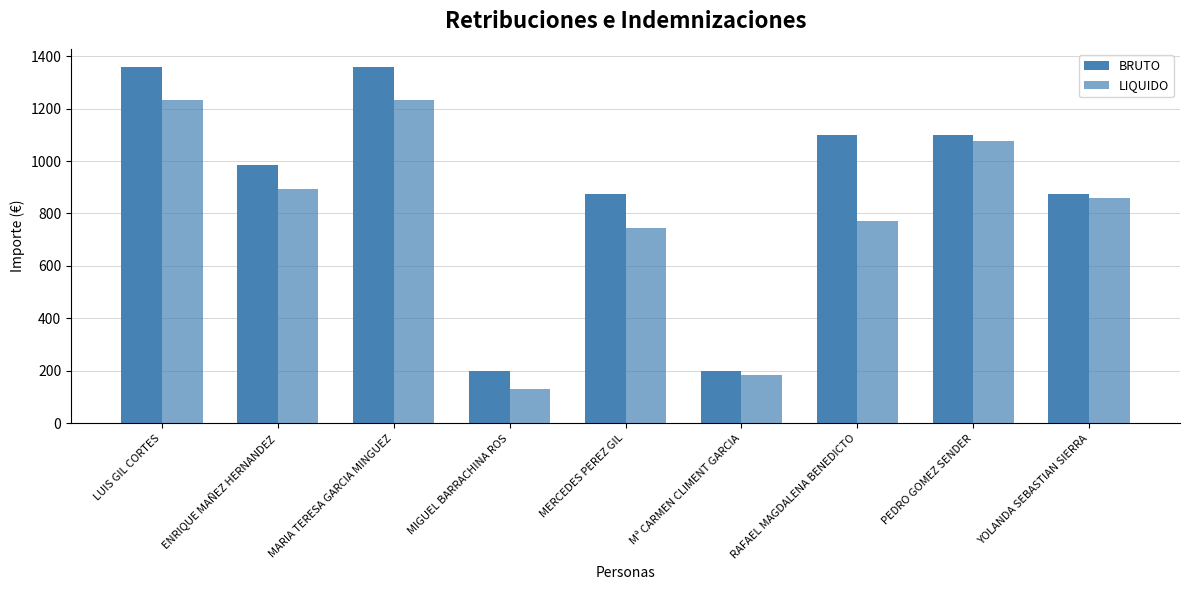

How many data points does each series have?

9